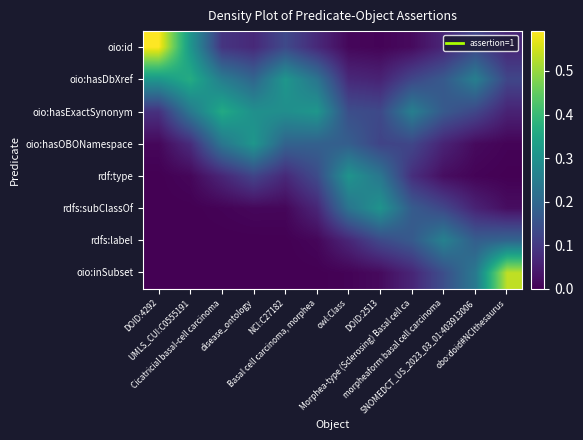

List the series in order of their peak value, highest first.

oio:id, oio:inSubset, oio:hasDbXref, oio:hasExactSynonym, oio:hasOBONamespace, rdf:type, rdfs:subClassOf, rdfs:label